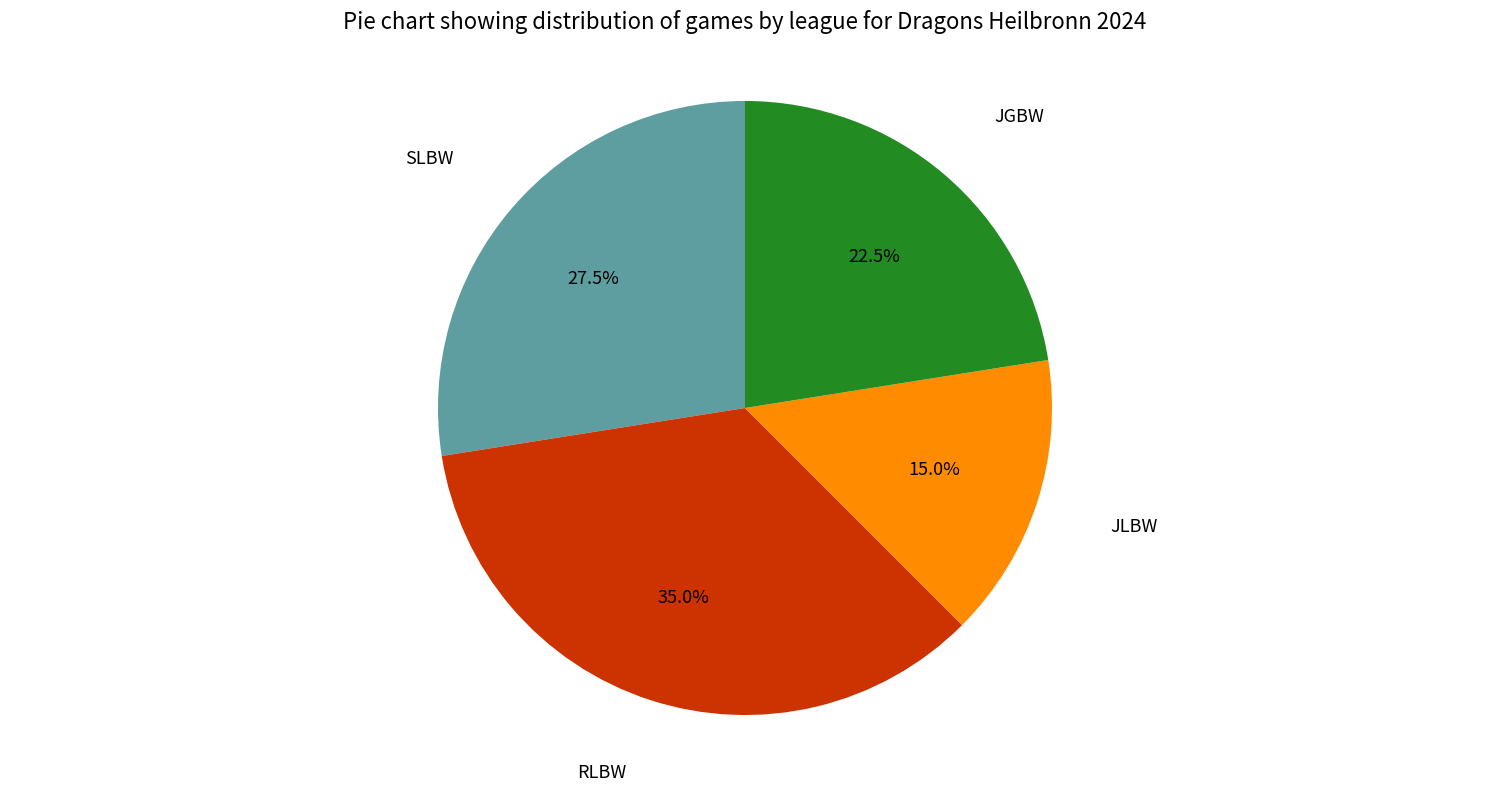

Rank the categories by value from highest to lowest.

RLBW, SLBW, JGBW, JLBW